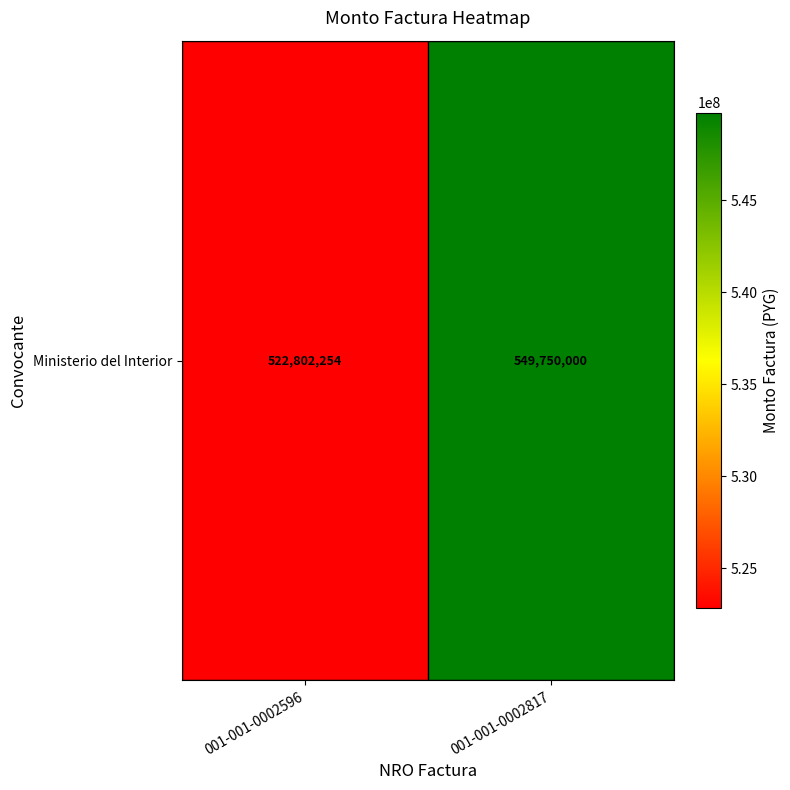

Read the value at 001-001-0002596.

522802254